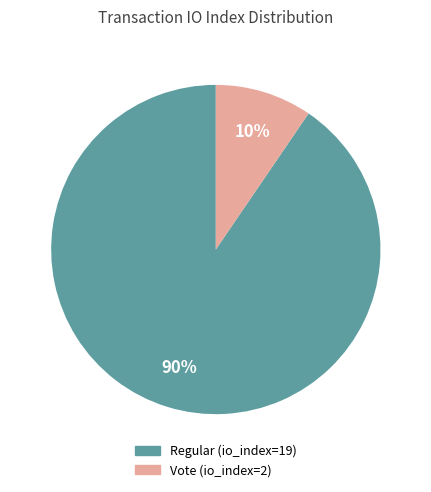

How many slices are in this pie chart?

2